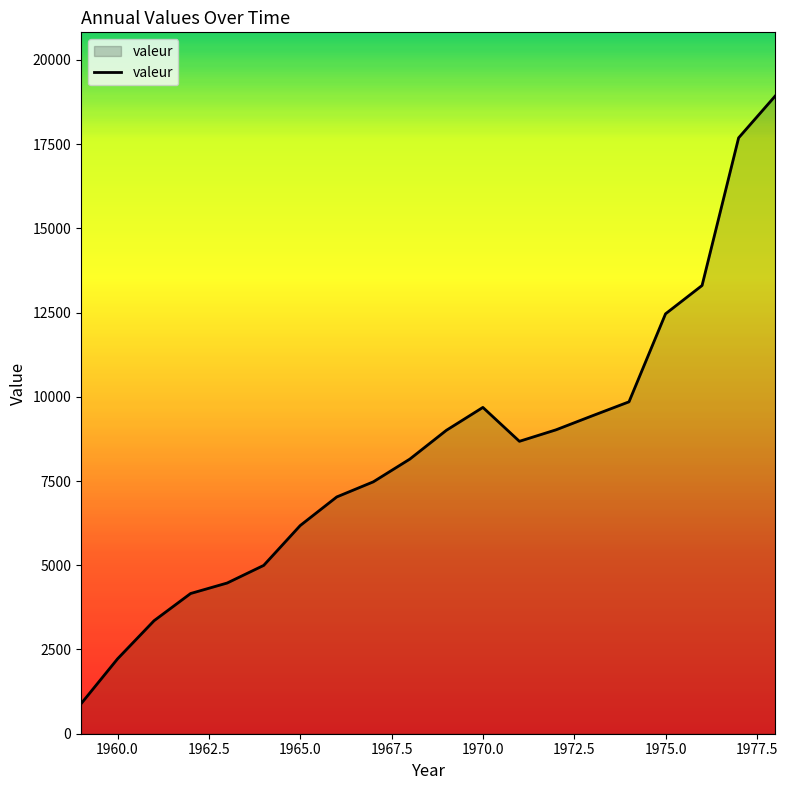

Count the number of data series in this chart.

1